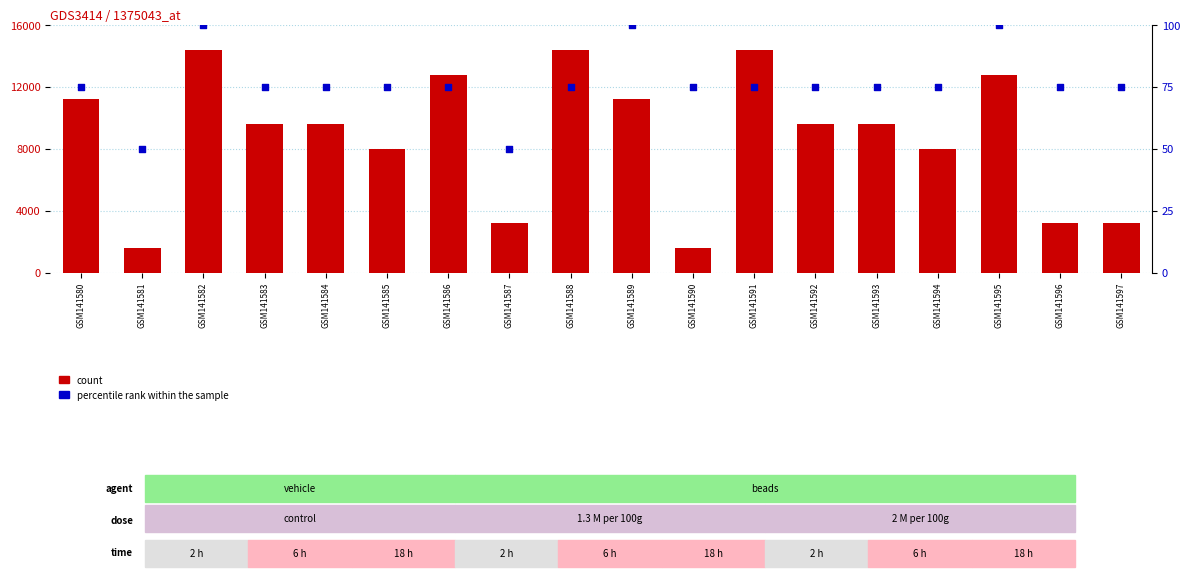

Which series has the largest Y range (max minus min)?

count